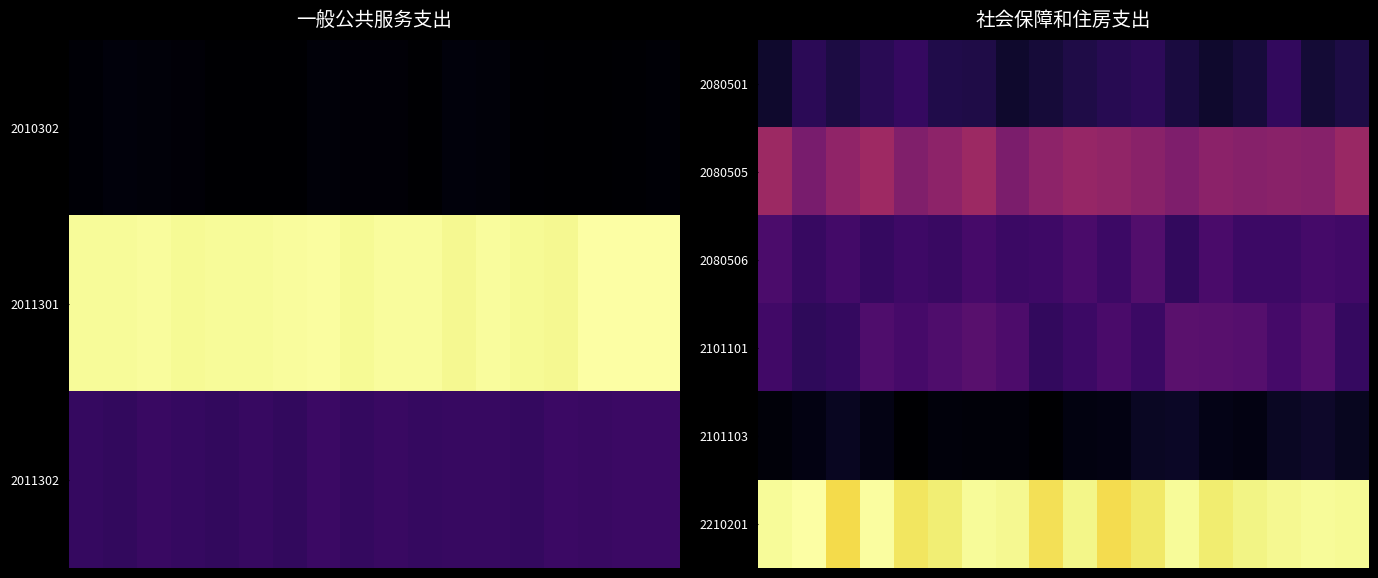

How many categories are shown in the chart?

18